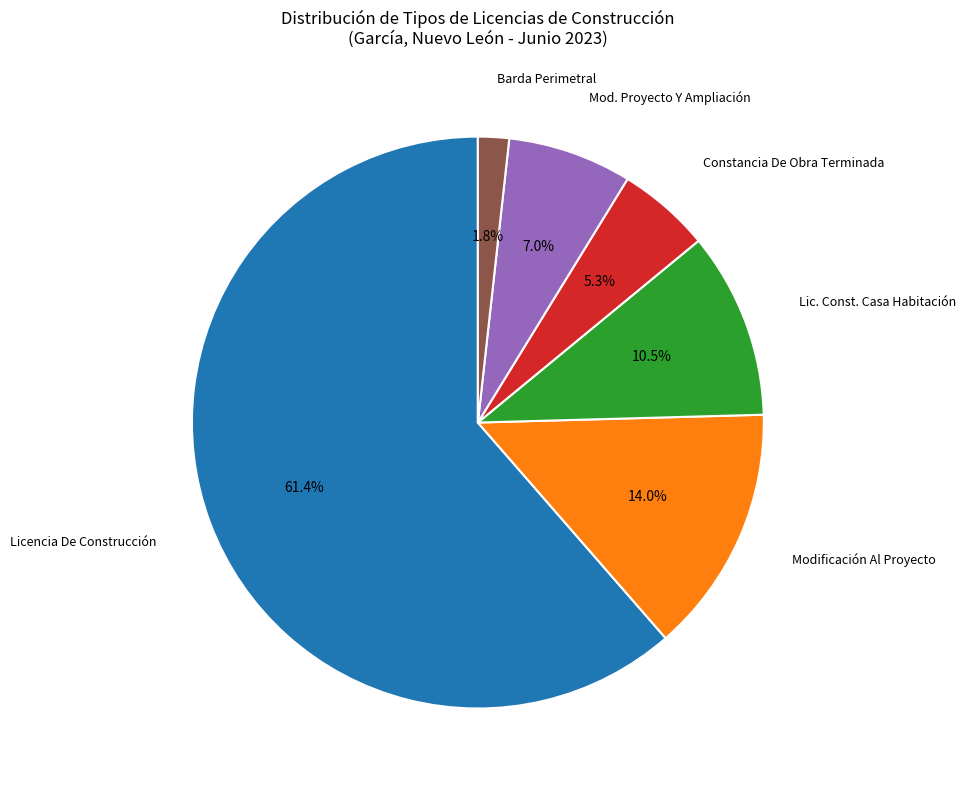

Is there a majority slice in this chart?

Yes